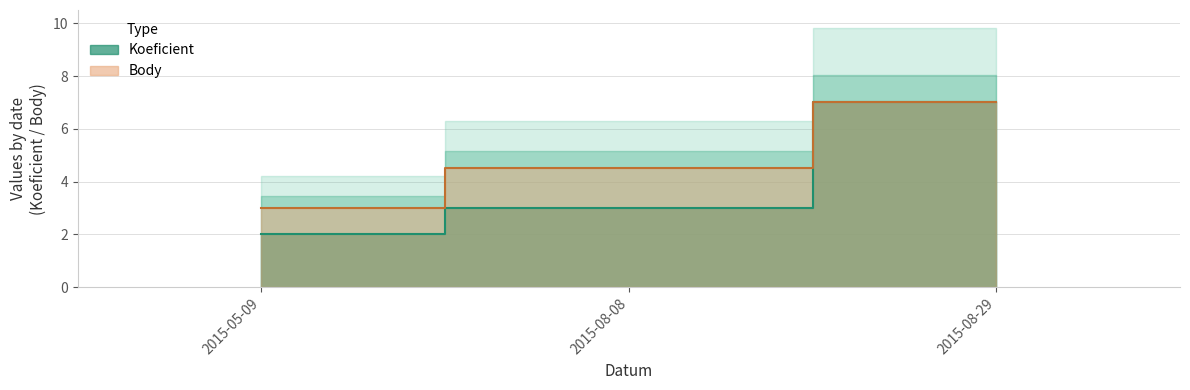

Which series has the largest range (max minus min)?

Koeficient